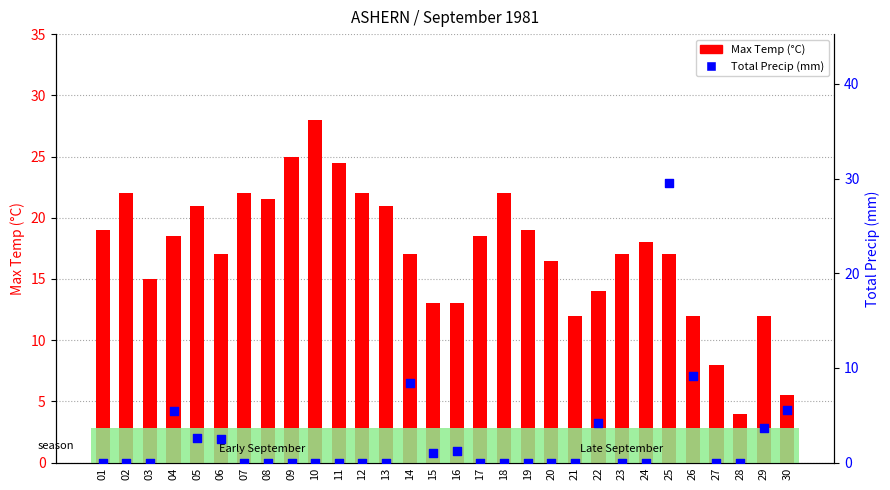

At which category is the sum across all series the highest?

25